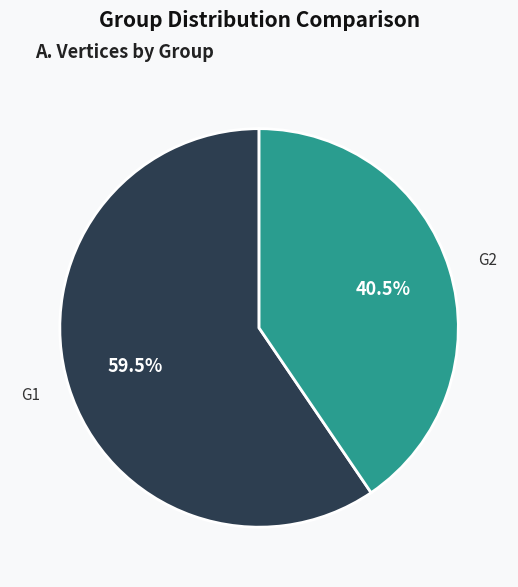

Does any single category account for the majority?

Yes